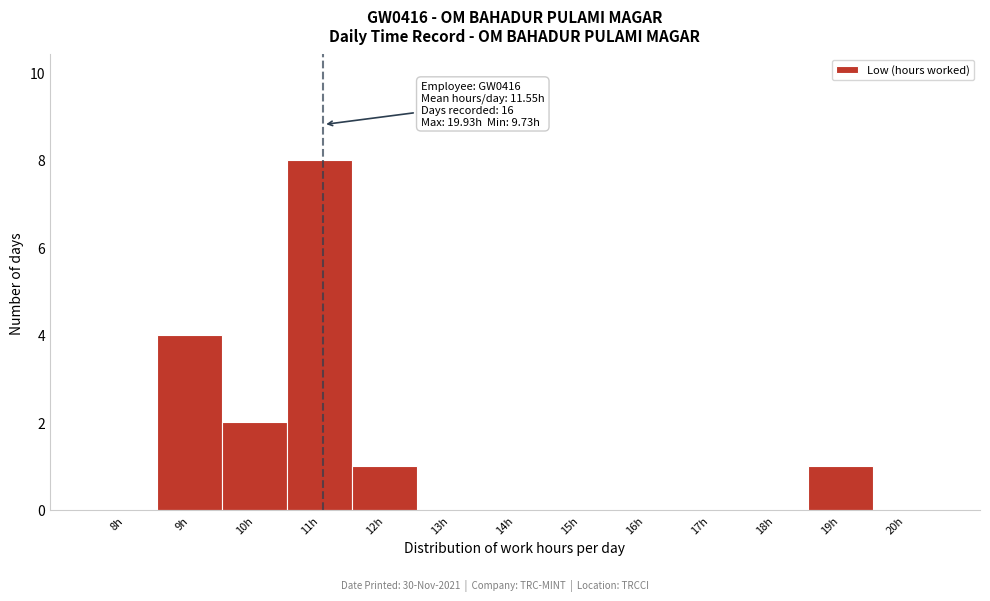

Reading left to right, what are all the values shown in this chart?

8h=0	9h=4	10h=2	11h=8	12h=1	13h=0	14h=0	15h=0	16h=0	17h=0	18h=0	19h=1	20h=0